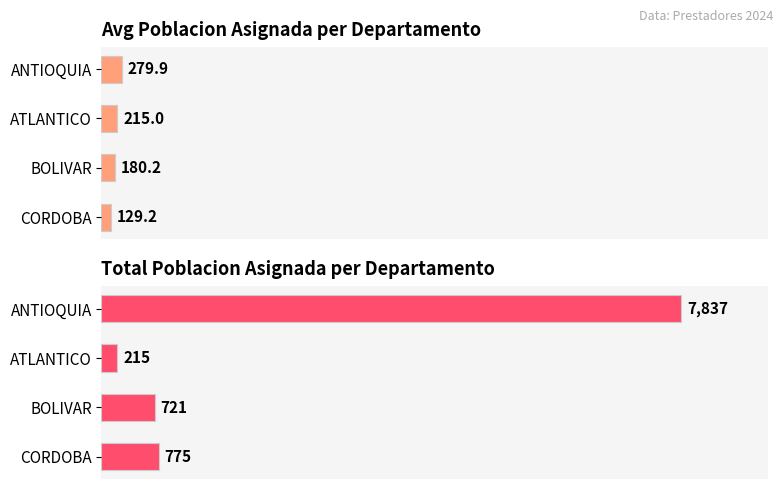

What is the sum of the Total Poblacion Asignada values at 1 and 0?

8052.0